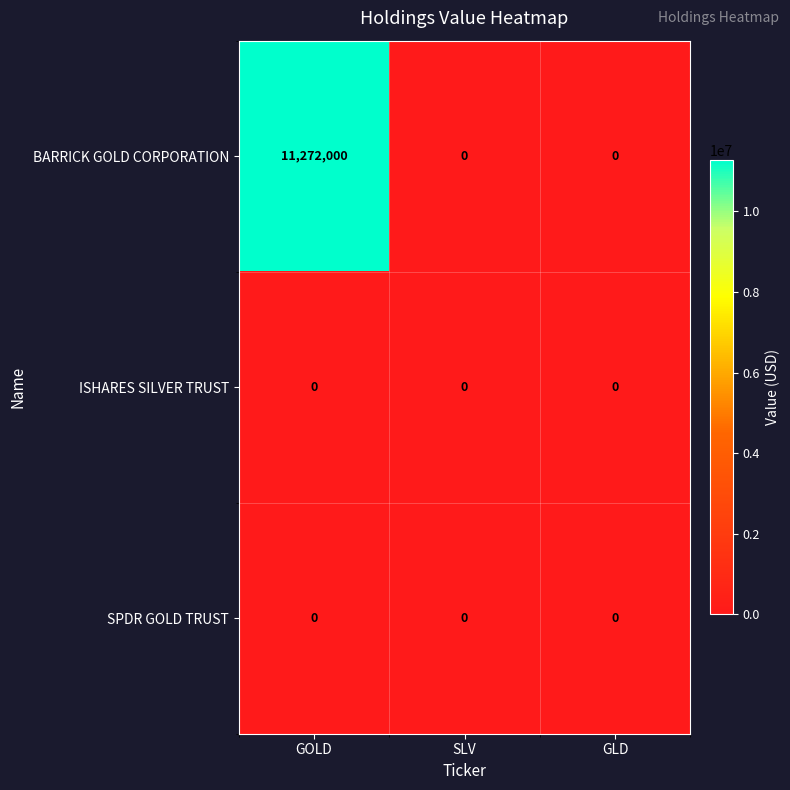

What is the difference between the maximum and second lowest values in the BARRICK GOLD CORPORATION series?

11272000